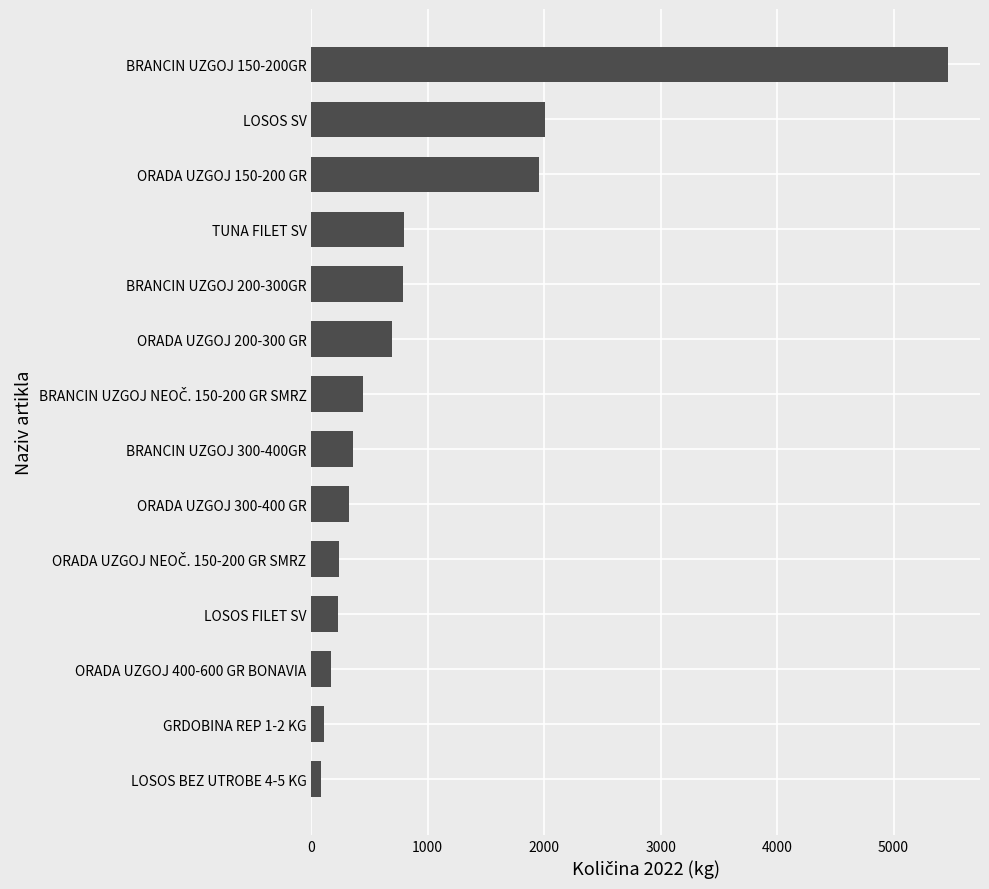

What is the difference between the second highest and minimum values?

1922.2